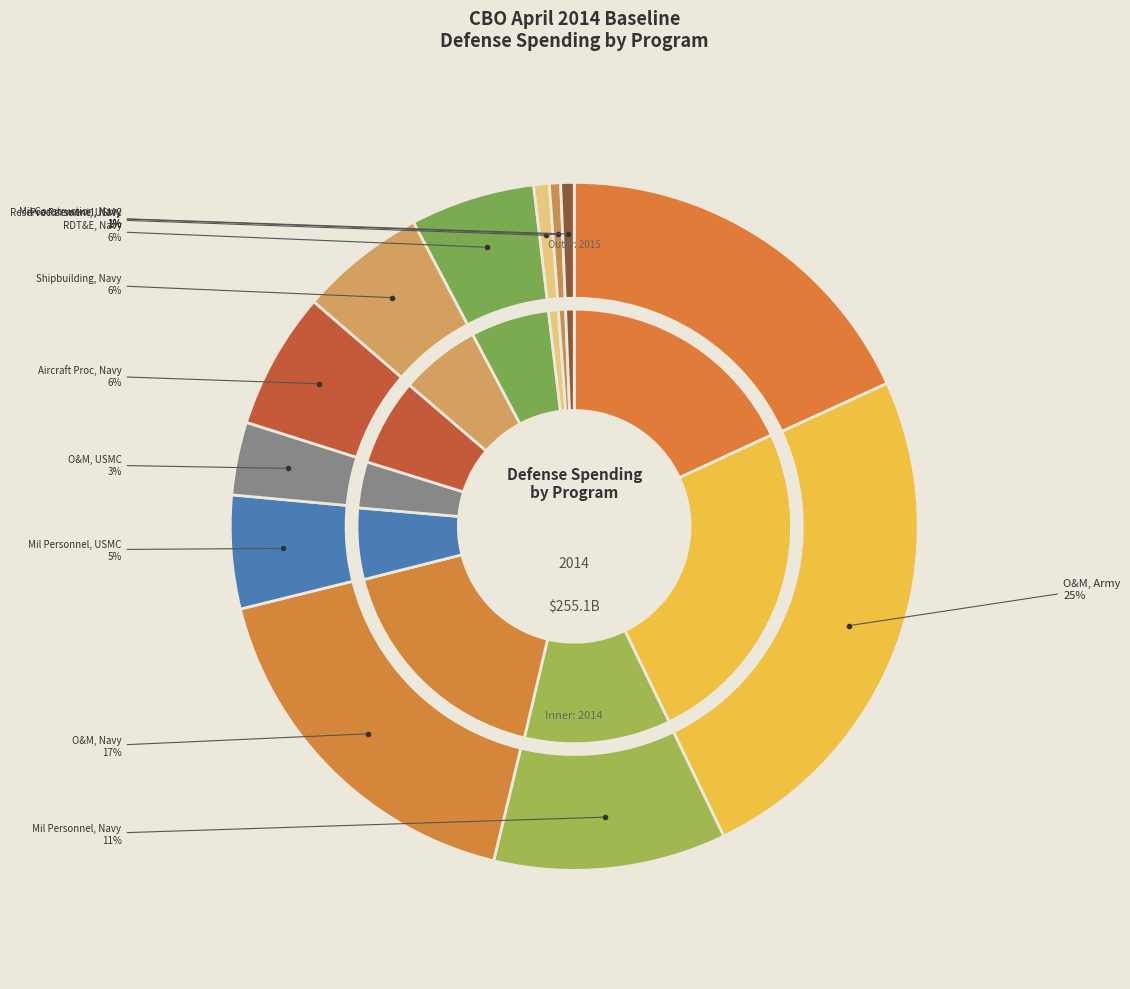

How many segments does this pie chart have?

12